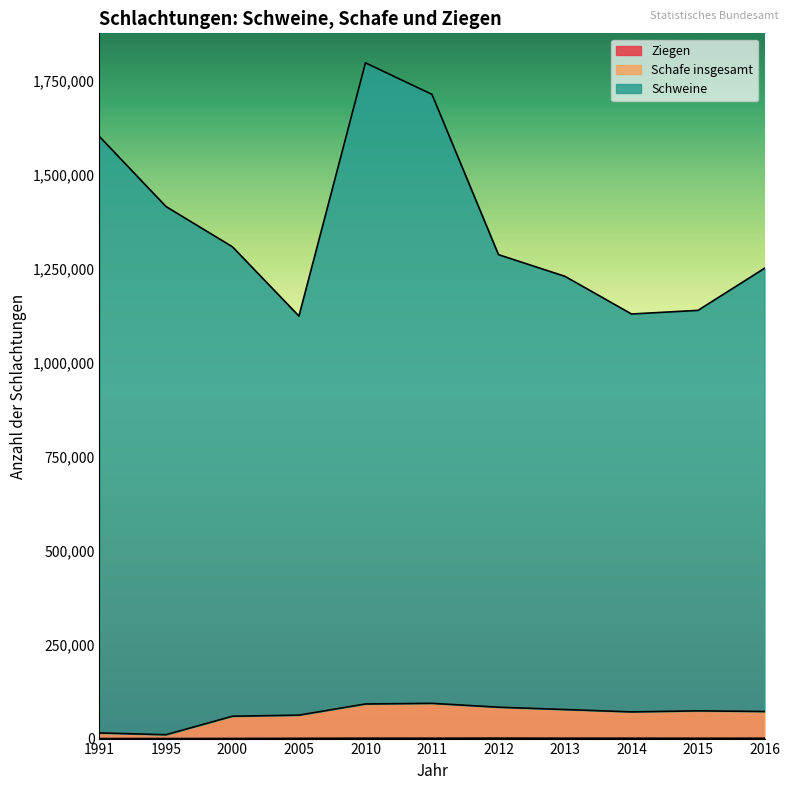

The Schweine series shows 1713697 at 2011. True or false?

True